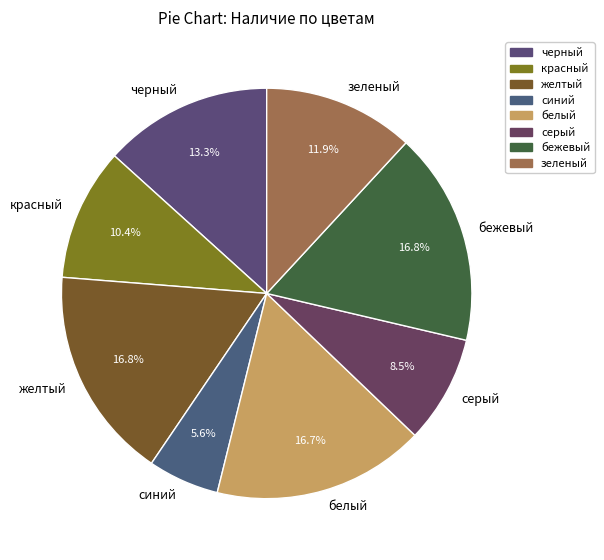

What is the smallest slice in the pie chart?

синий